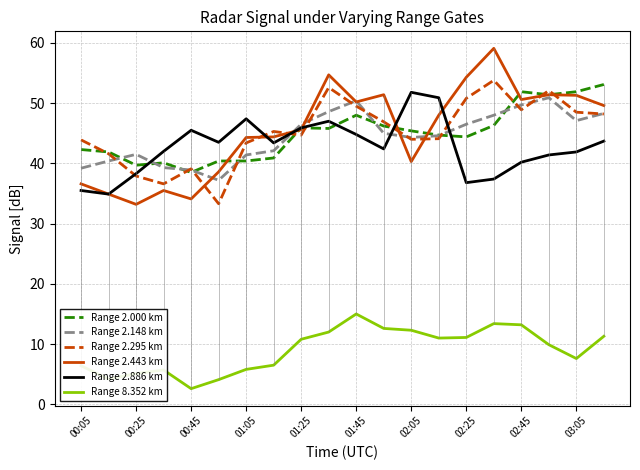

What value does the Range 2.886 km series have at 00:05?

35.5